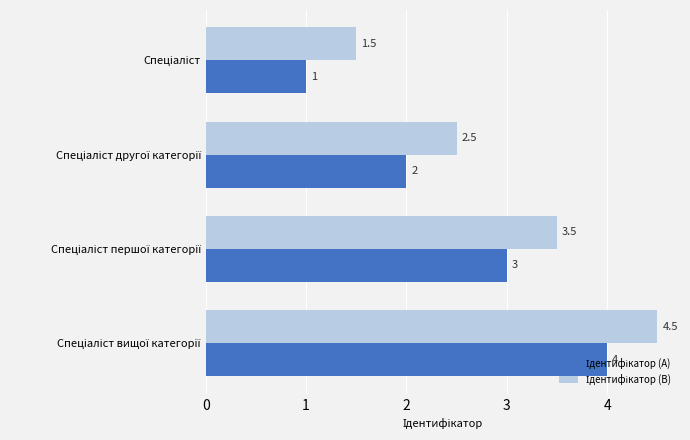

What is the greatest value displayed?

4.5